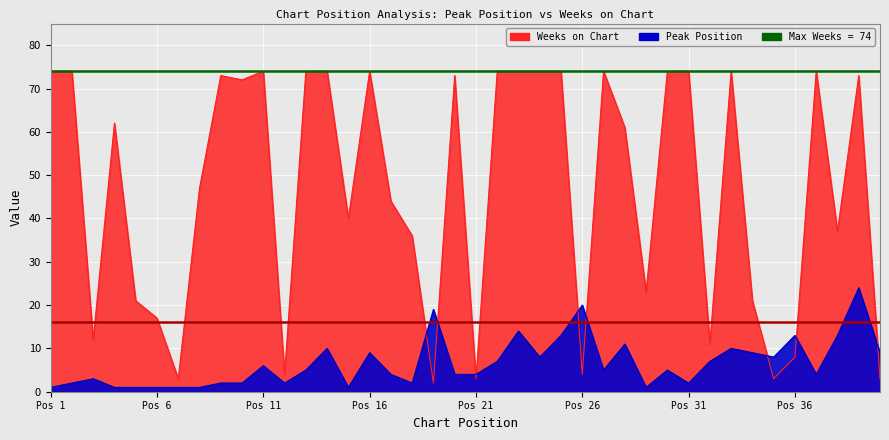

What is the difference between the maximum and second lowest values in the Weeks on Chart series?

71